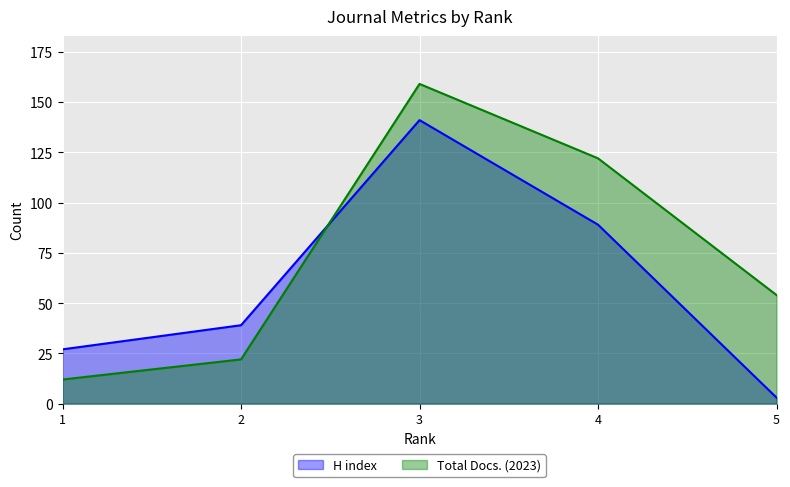

What is the sum of all Total Docs. (2023) values?

369